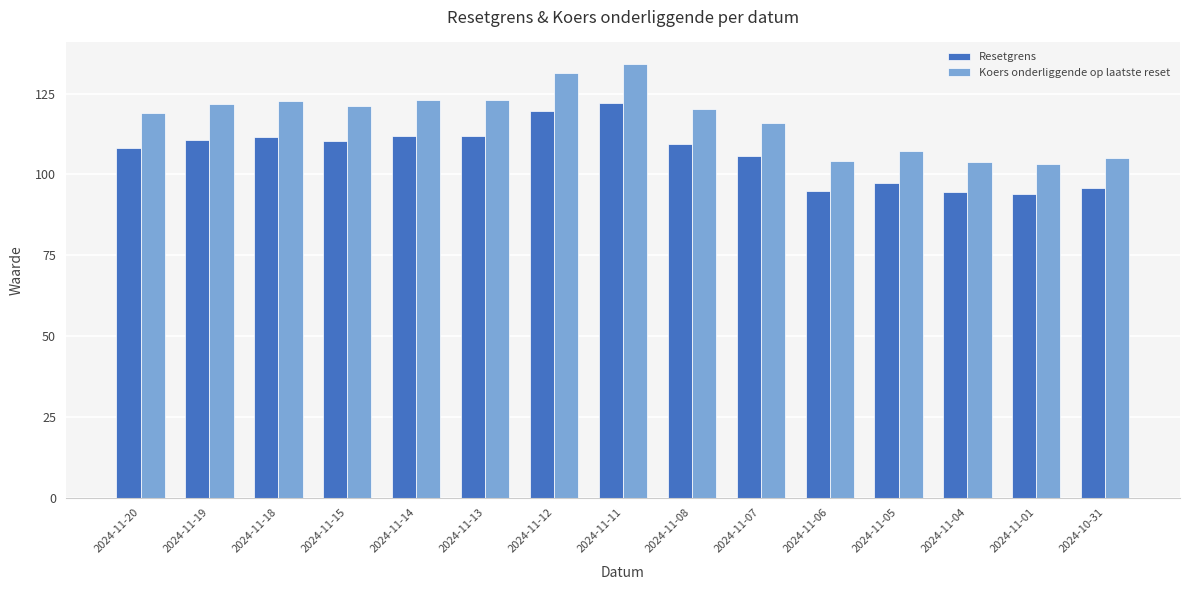

What is the maximum value shown in the chart?

134.2